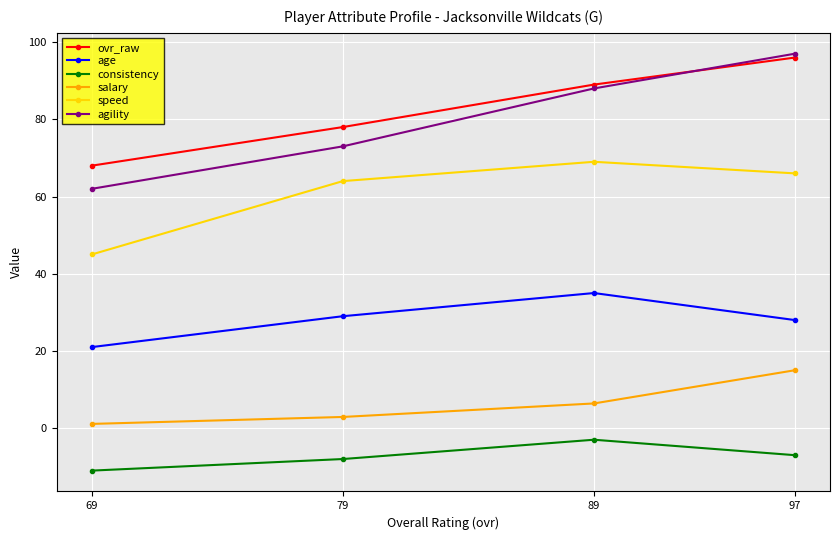

Between 69 and 79, which is larger?

79